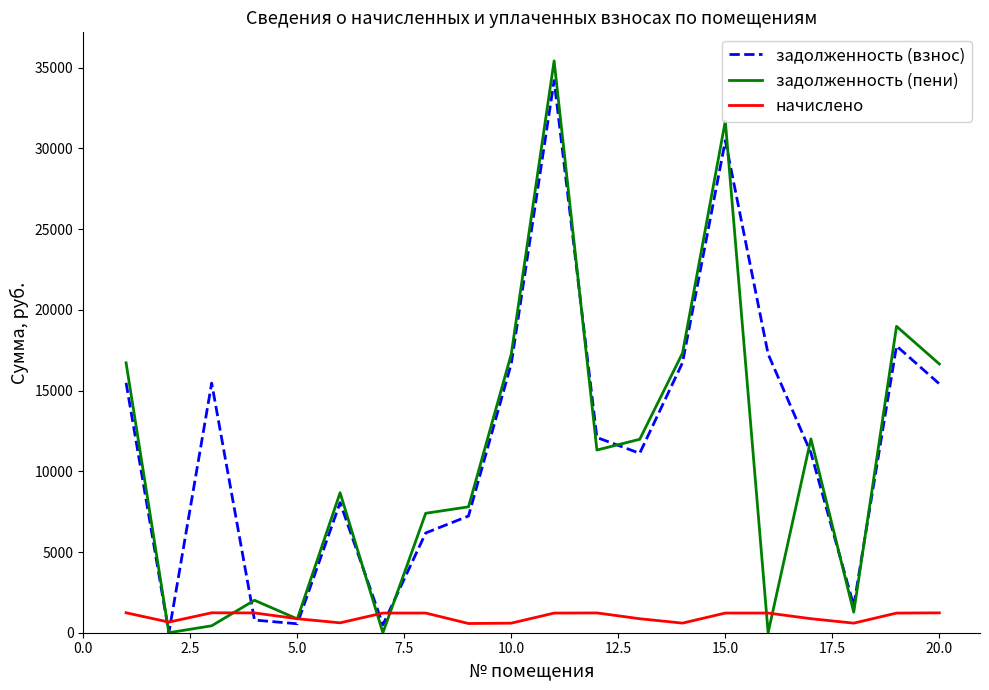

What is the maximum value shown in the chart?

35420.0